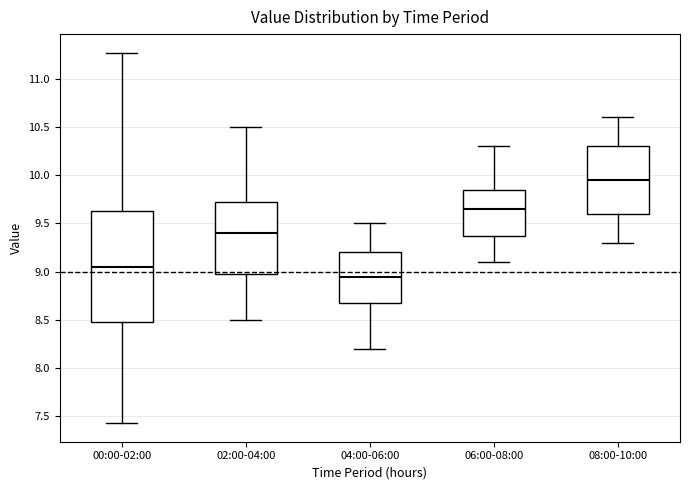

Reading left to right, read every box against the y-axis: the position of its median line, the range the box covers, and the ends of its whiskers. The values are not printed on the chart, so give them approximately, as read against the axis.

00:00-02:00: median 9.05, box 8.50 to 9.65, whiskers 7.45 to 11.25
02:00-04:00: median 9.40, box 9.00 to 9.75, whiskers 8.50 to 10.50
04:00-06:00: median 8.95, box 8.70 to 9.20, whiskers 8.20 to 9.50
06:00-08:00: median 9.65, box 9.40 to 9.85, whiskers 9.10 to 10.30
08:00-10:00: median 9.95, box 9.60 to 10.30, whiskers 9.30 to 10.60